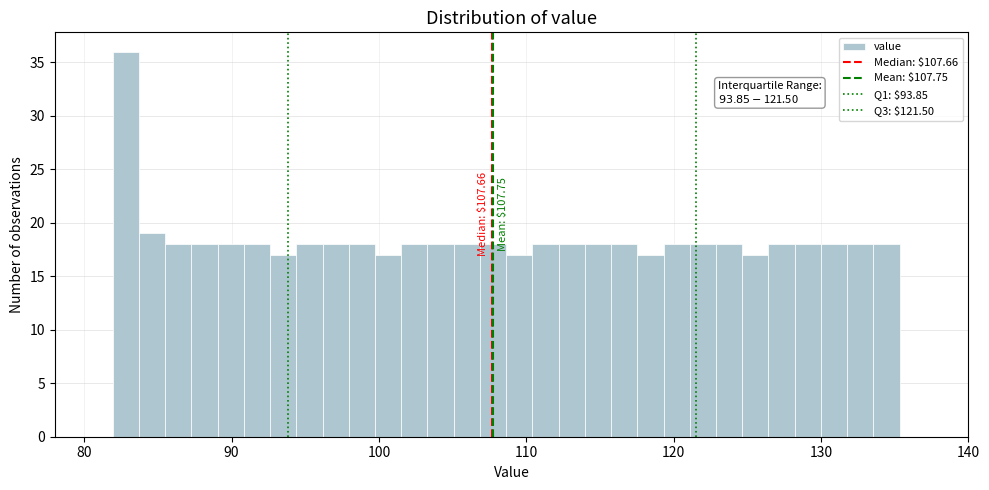

Around what value on the x-axis is the tallest bar? Give the approximate position of its centre, as read against the axis.

83